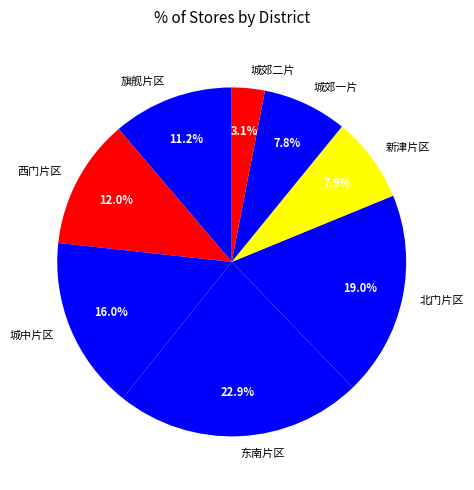

Is there any slice that represents more than half of the pie?

No